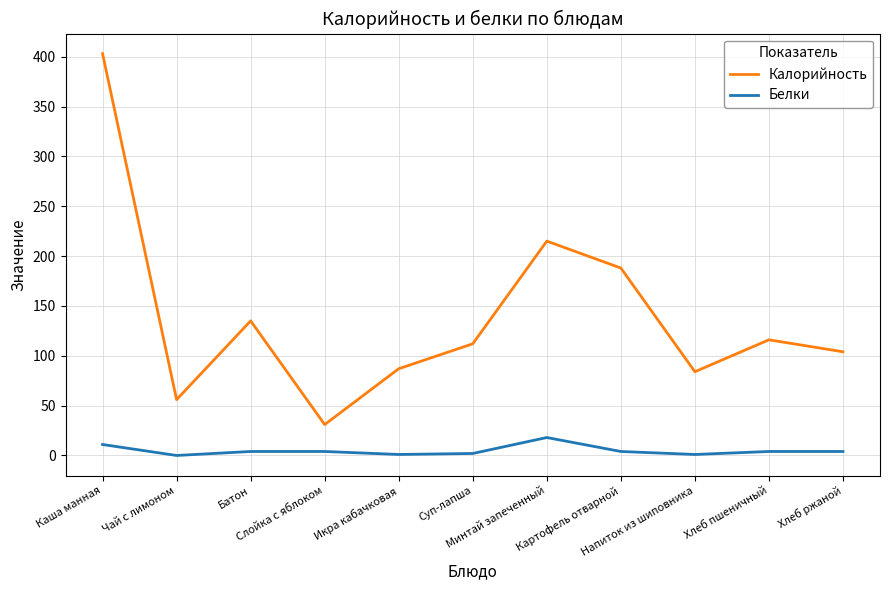

True or false: Калорийность and Белки intersect in this chart.

False